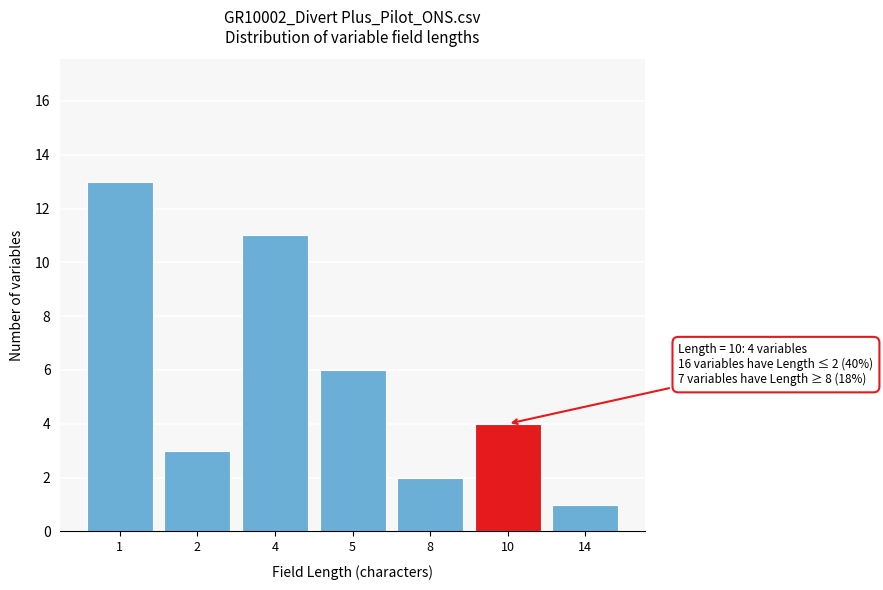

Reading left to right, what are all the values shown in this chart?

13	3	11	6	2	4	1